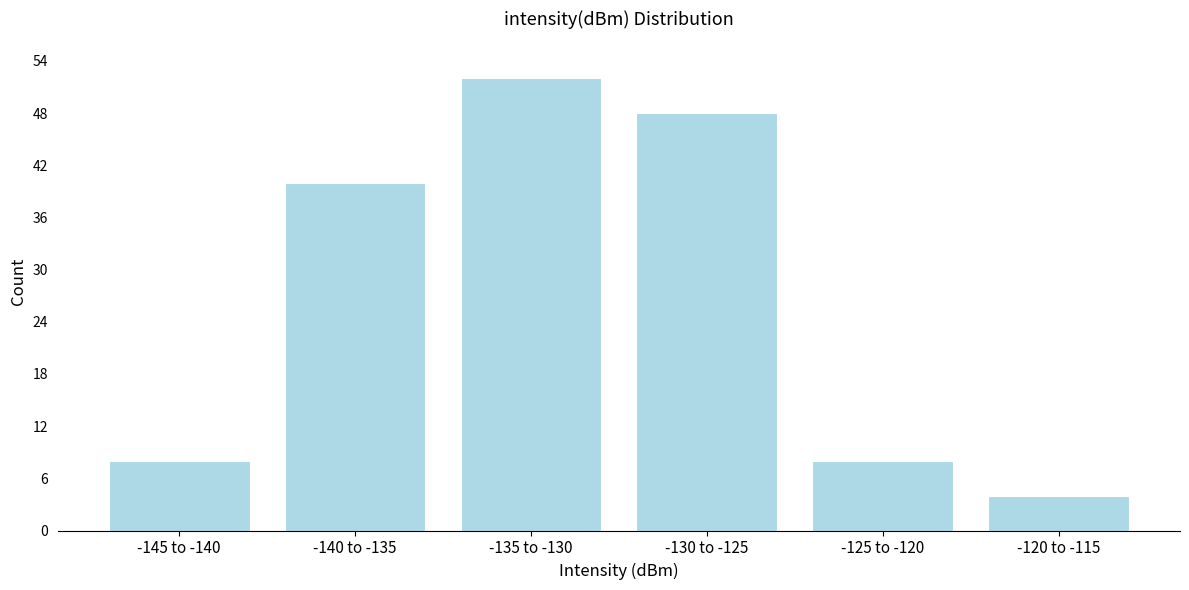

Reading right to left, list all the values displayed in this chart.

-120 to -115=4	-125 to -120=8	-130 to -125=48	-135 to -130=52	-140 to -135=40	-145 to -140=8